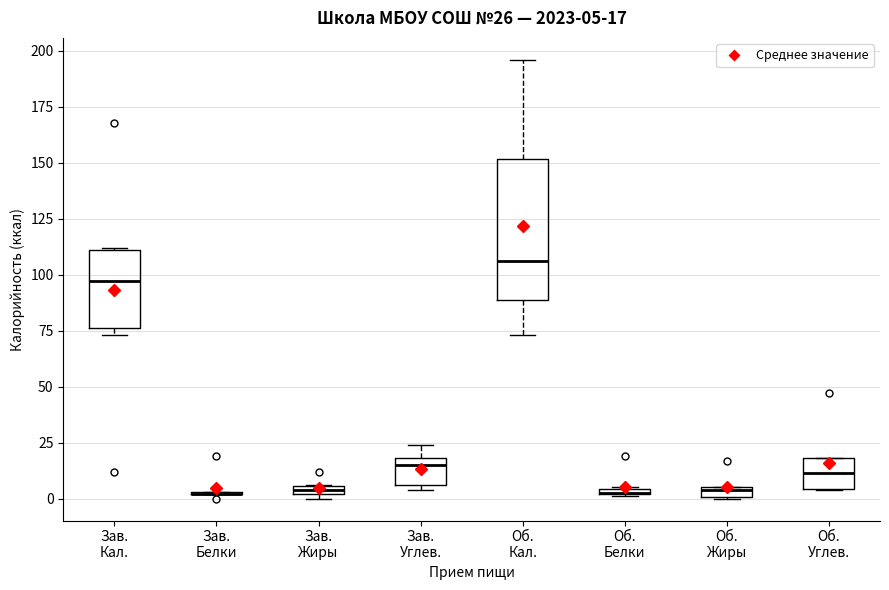

Comparing the boxes themselves (not the whiskers), which one is the tallest?

Об. Кал.